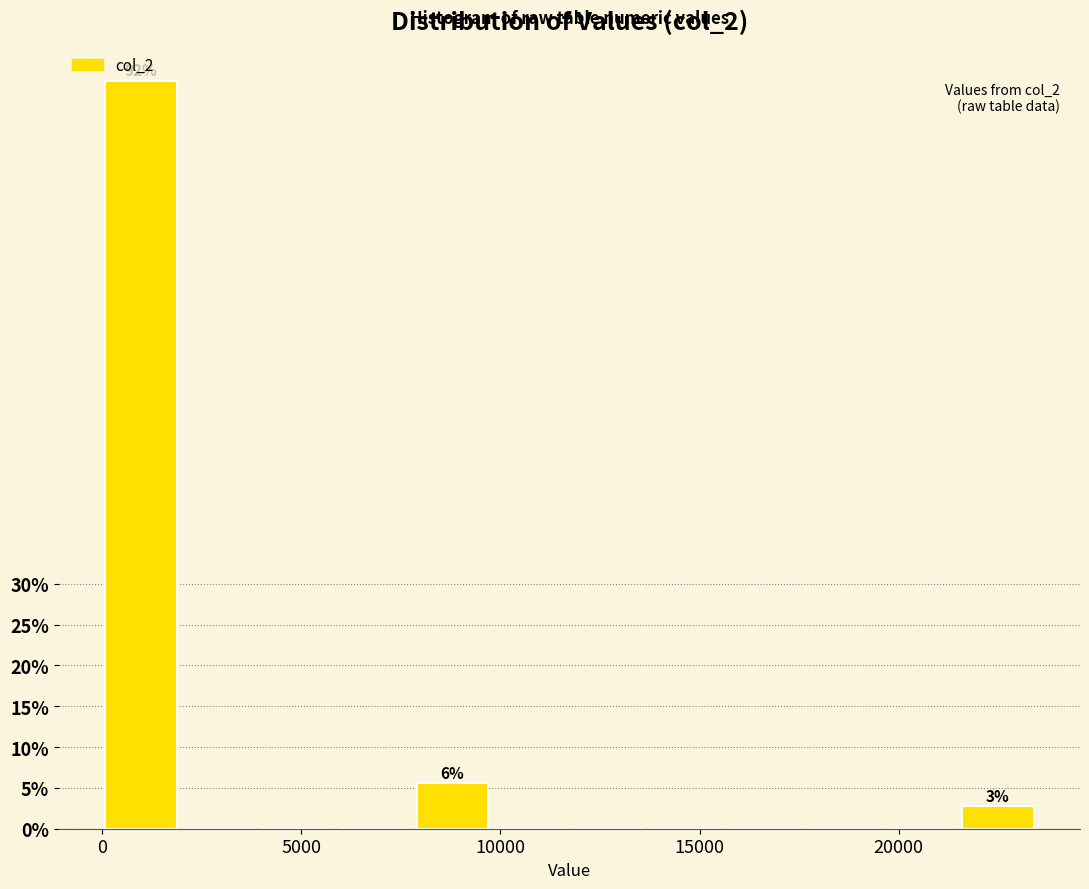

Read against the x-axis, roughly where is the centre of the tallest bar?

1000